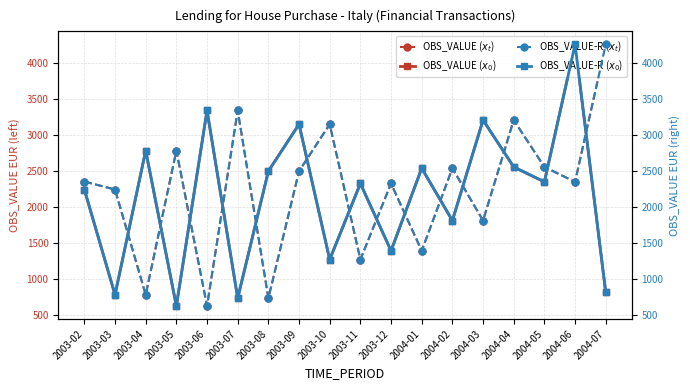

What is the value of the OBS_VALUE-R ($x_0$) point at the 10th from the left?

2327.8